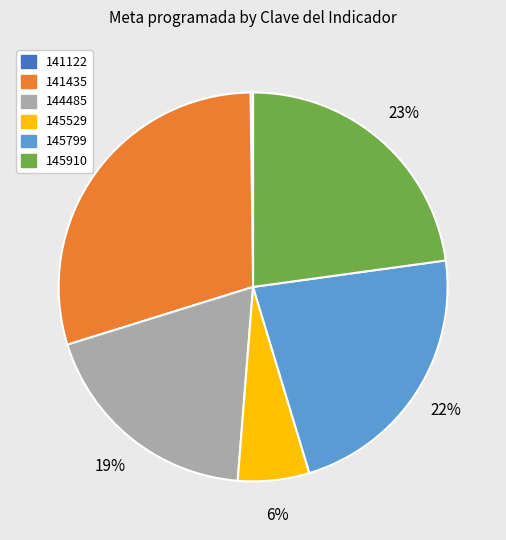

To the nearest percent, what portion does 145529 represent?

6%